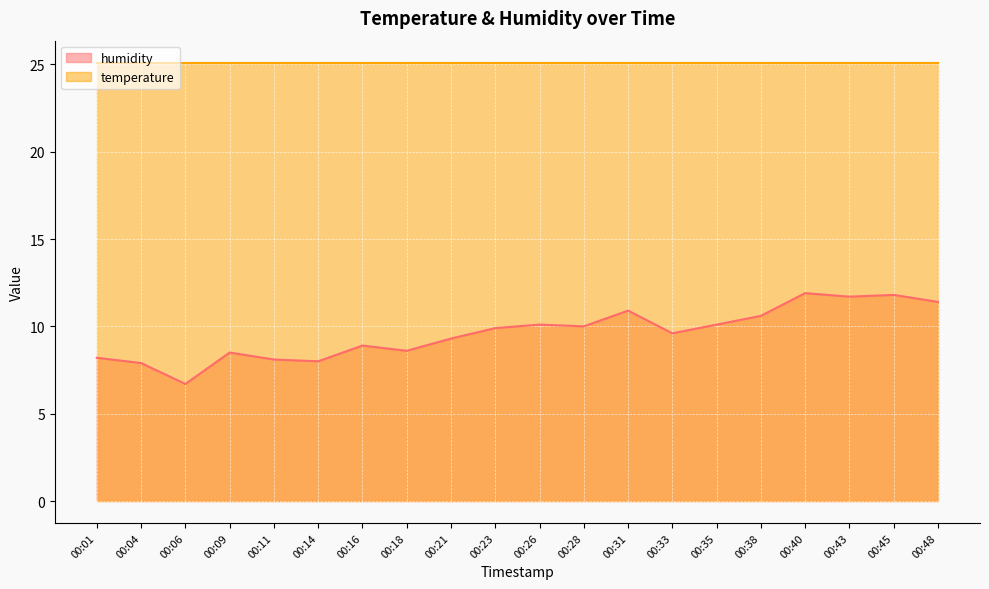

Count the number of categories in the chart.

20